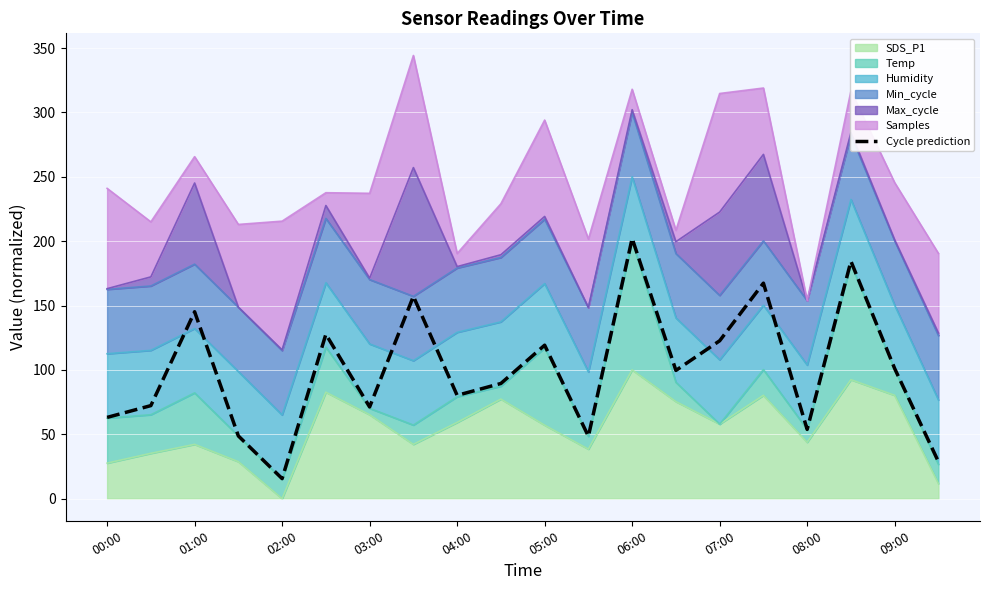

What is the average value?

99.9